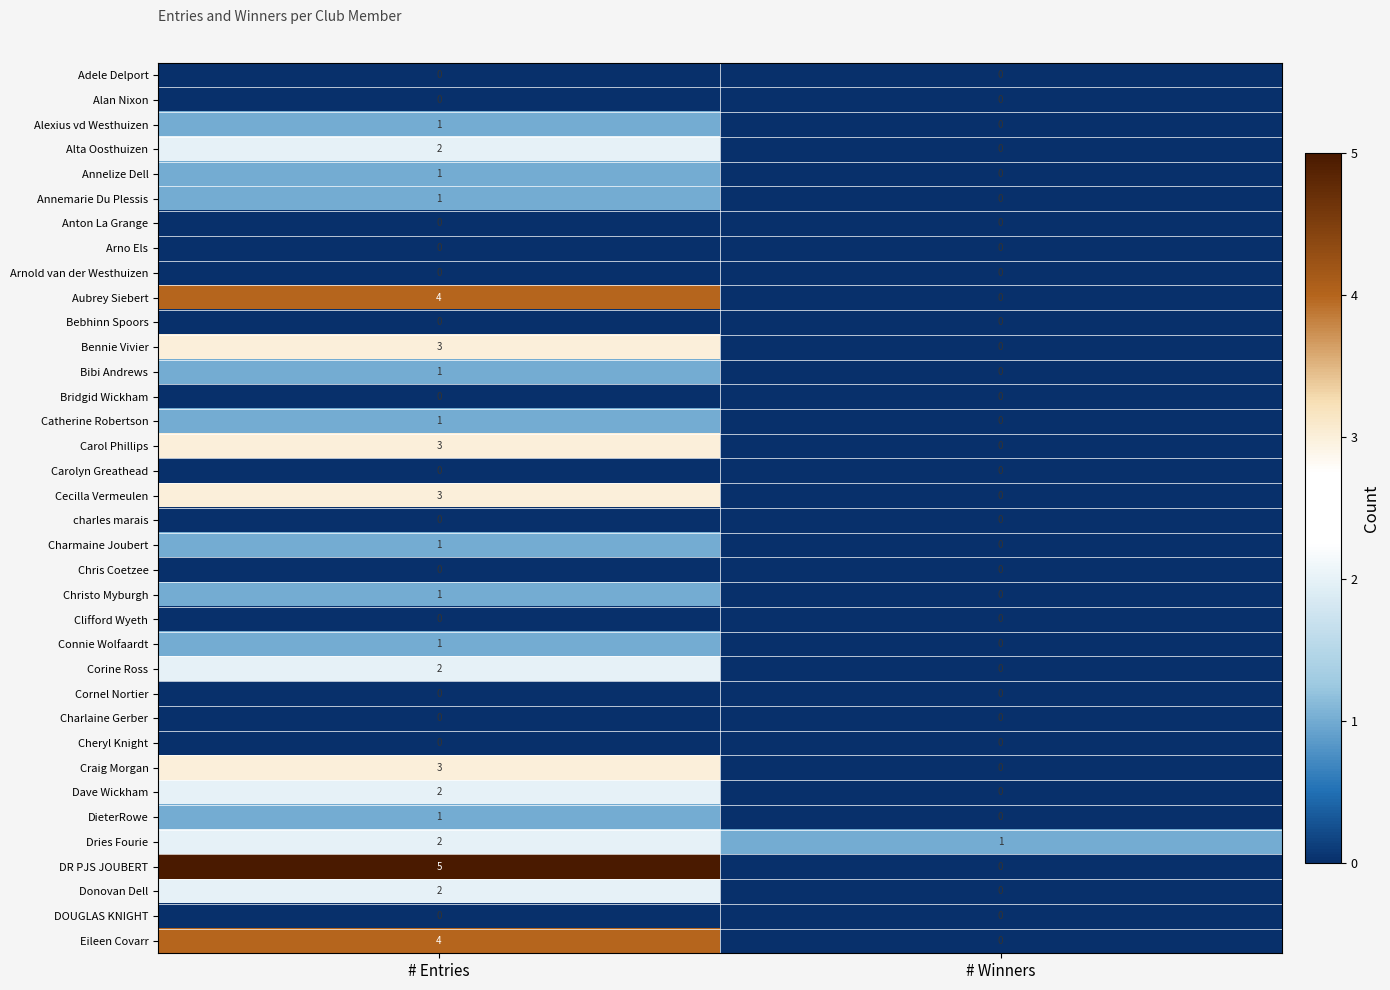

What is the spread (max minus min) of values at # Winners?

1